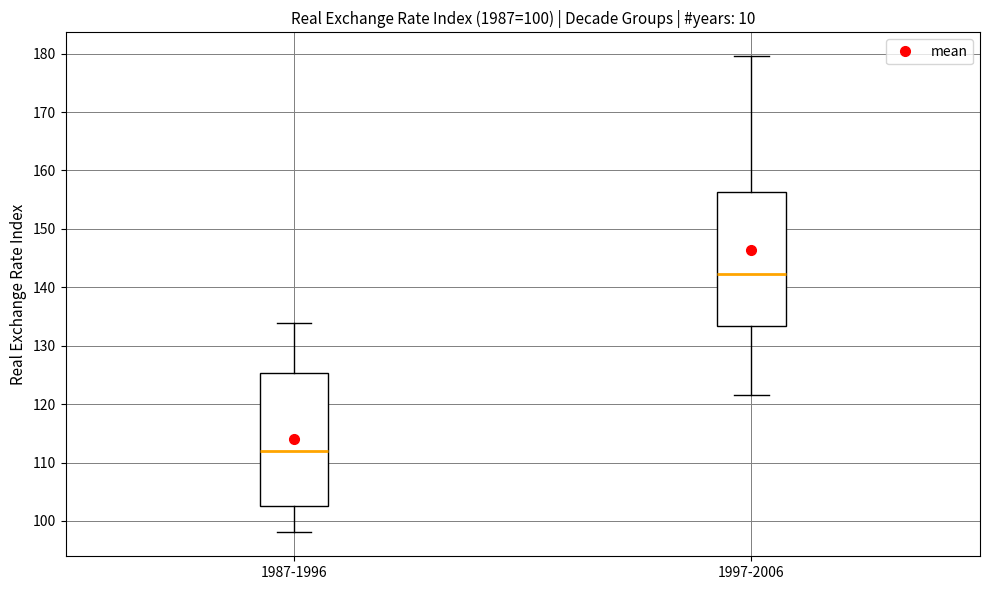

Which box's median line is the highest?

1997-2006